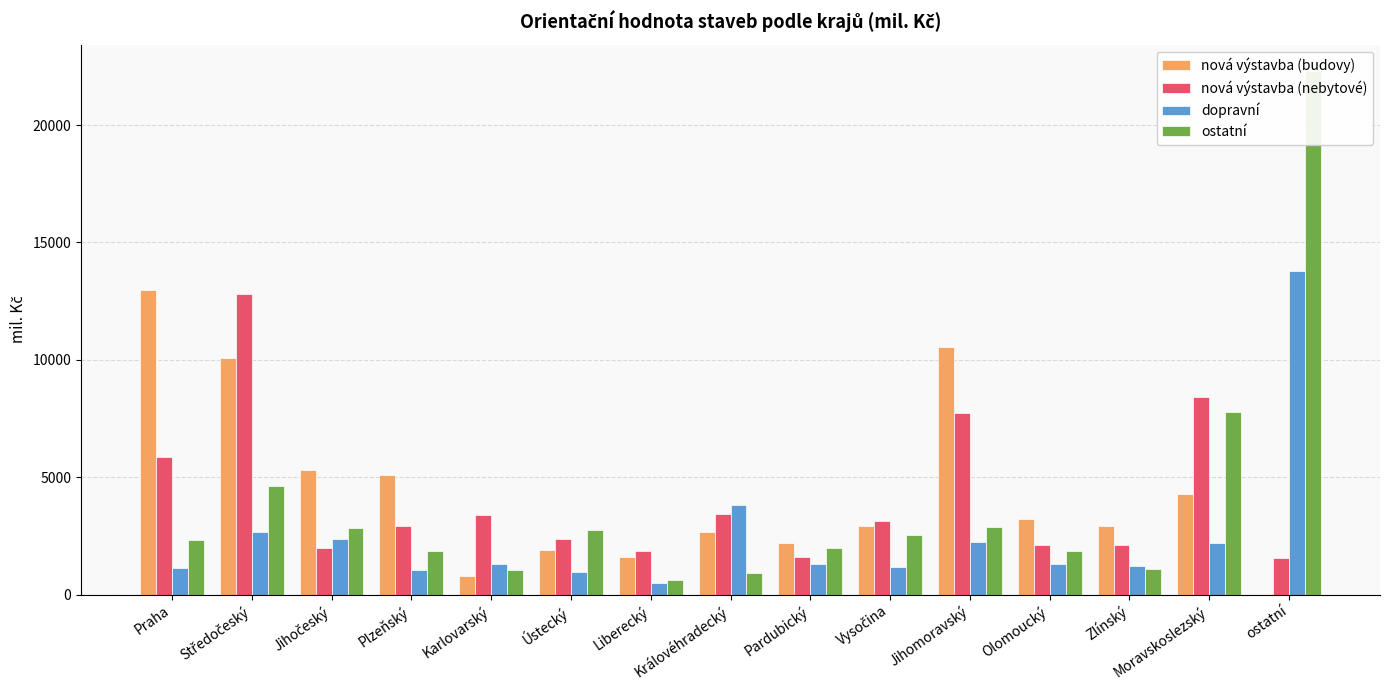

Is it true that dopravní equals 2244 at Jihomoravský?

True